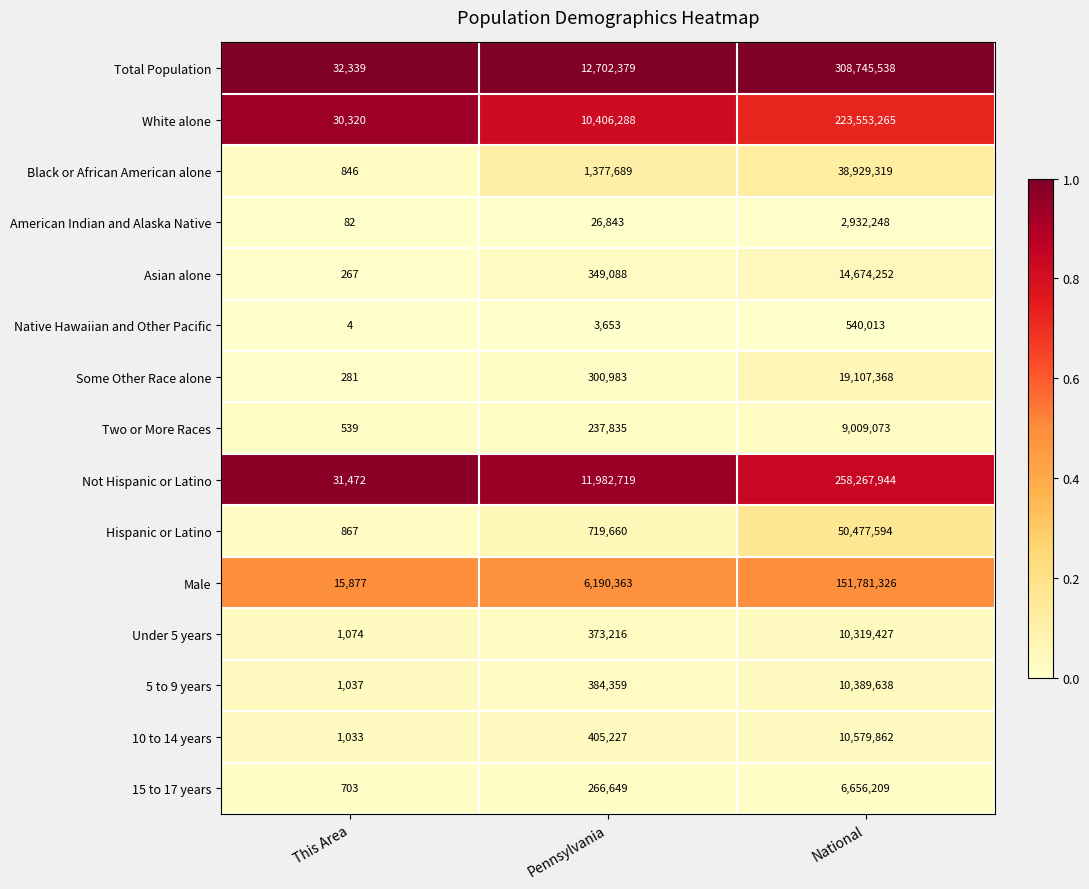

Which series has the largest total across all categories?

Total Population